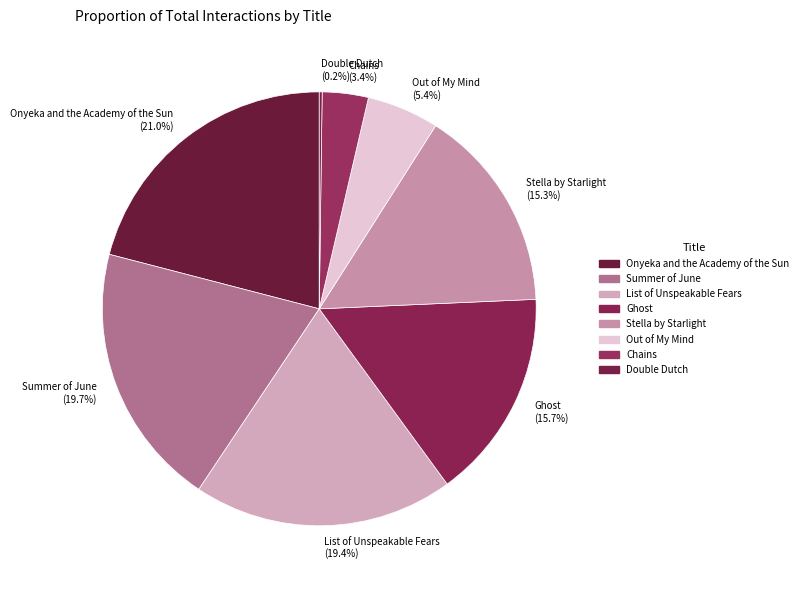

Does Ghost (15.7%) account for over 50% of the chart?

No